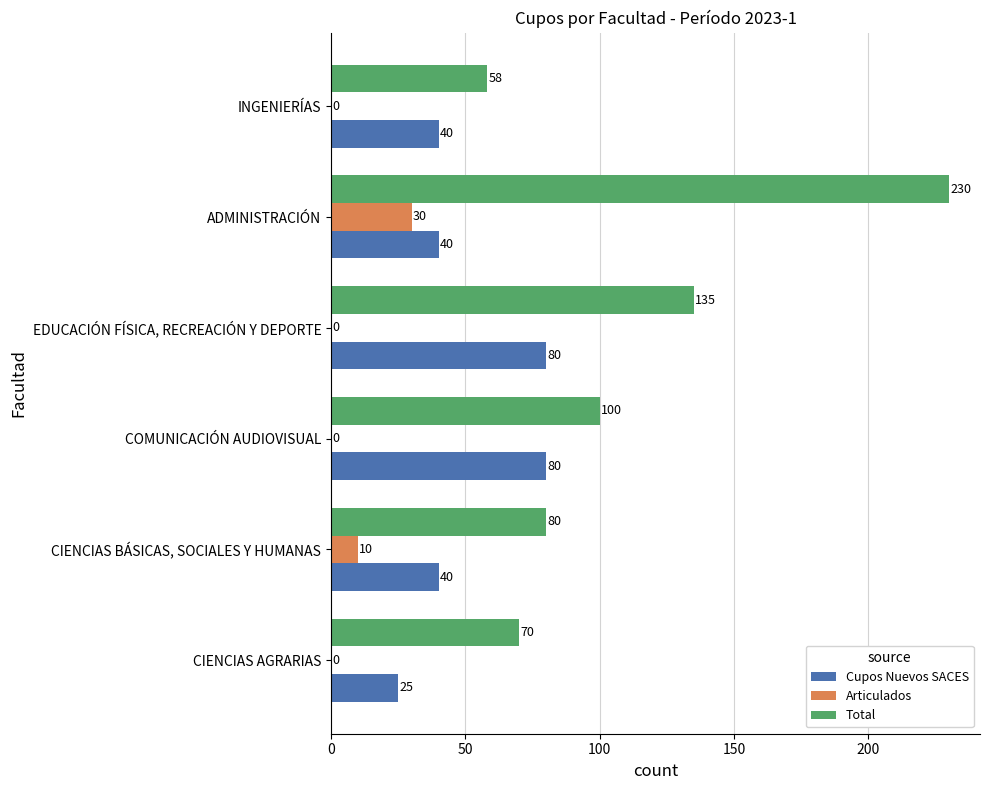

Which series changed the most between CIENCIAS AGRARIAS and EDUCACIÓN FÍSICA, RECREACIÓN Y DEPORTE?

Total